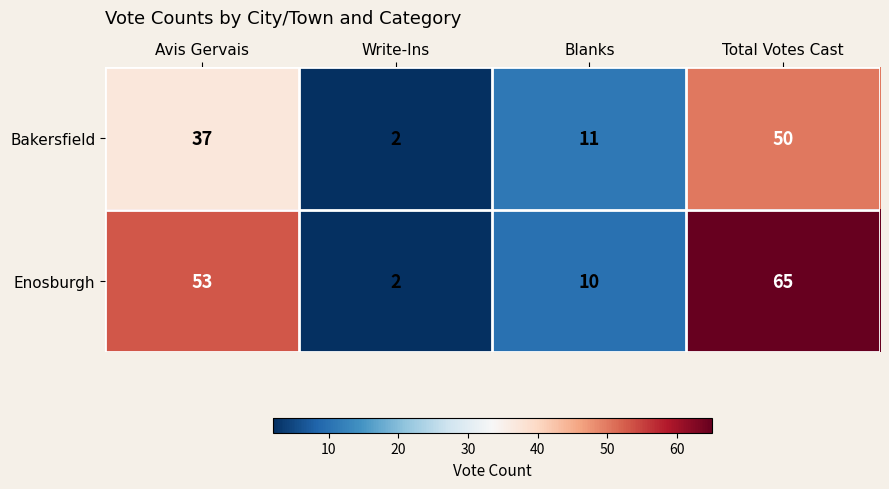

How many data points does each series have?

4